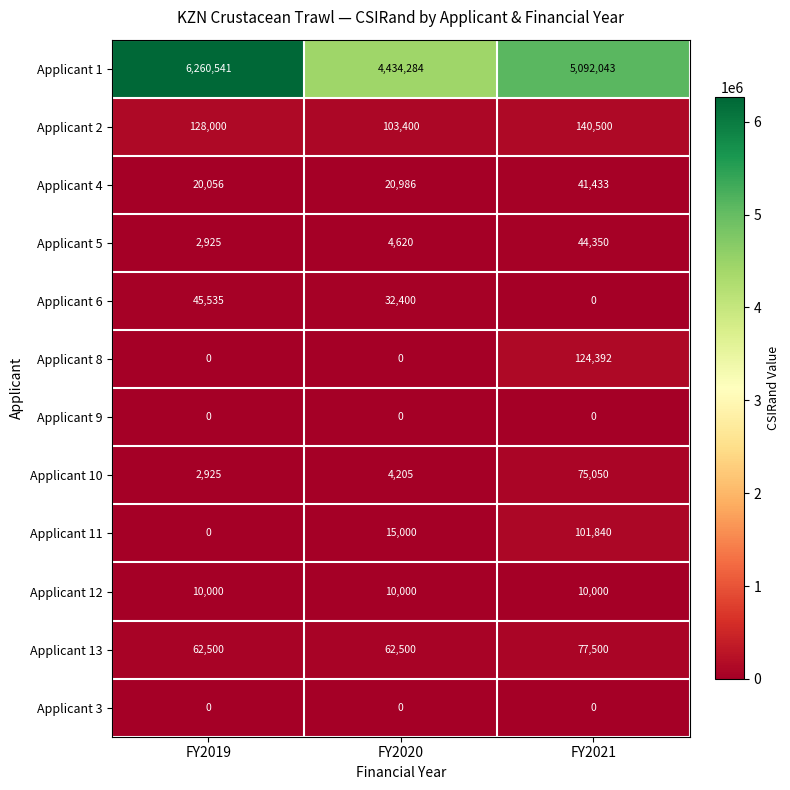

Between FY2019 and FY2021, which series saw the biggest shift?

Applicant 1